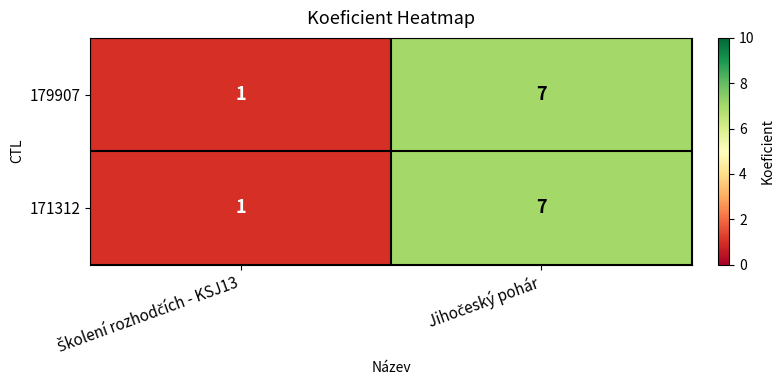

Reading right to left, list all the values displayed in this chart.

179907: 7	1
171312: 7	1